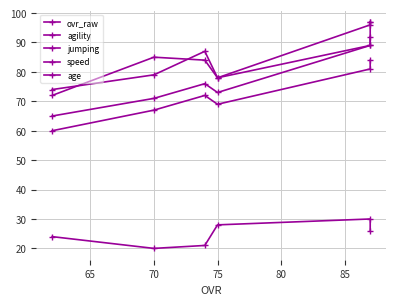

True or false: ovr_raw and speed cross at least once.

False